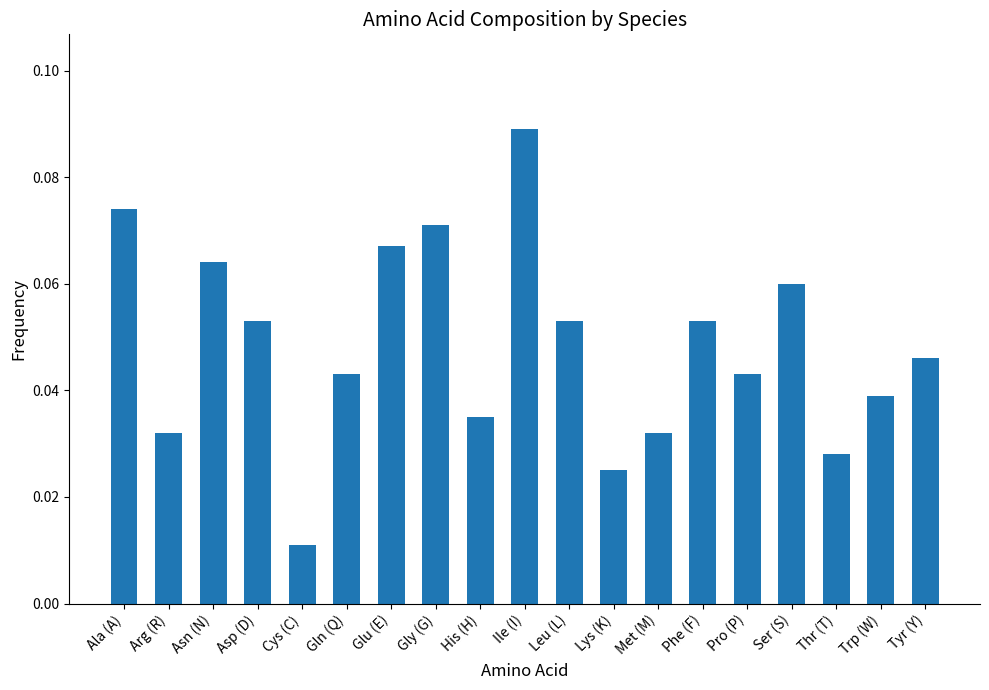

What is the label of the 18th bar from the right?

Arg (R)